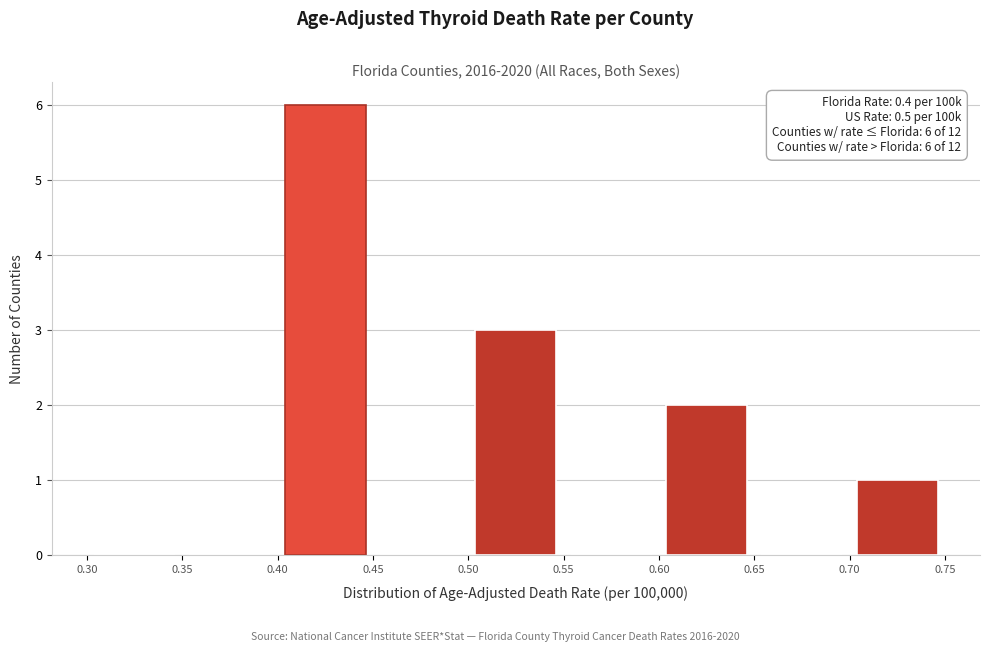

Over which range of the x-axis is the bar tallest?

0.40 to 0.45